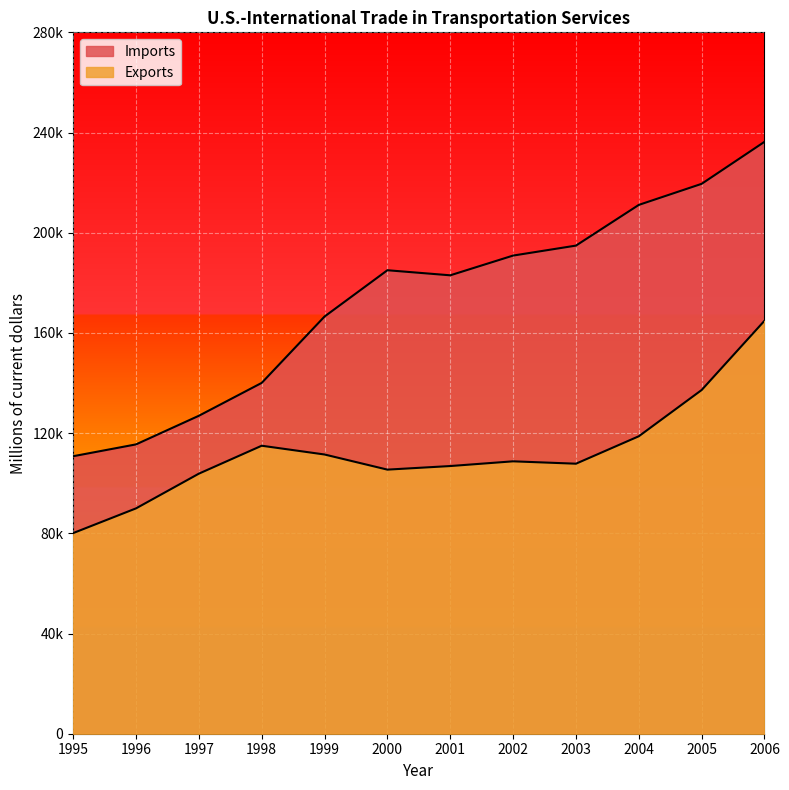

What are all the series names shown in the legend?

Imports, Exports